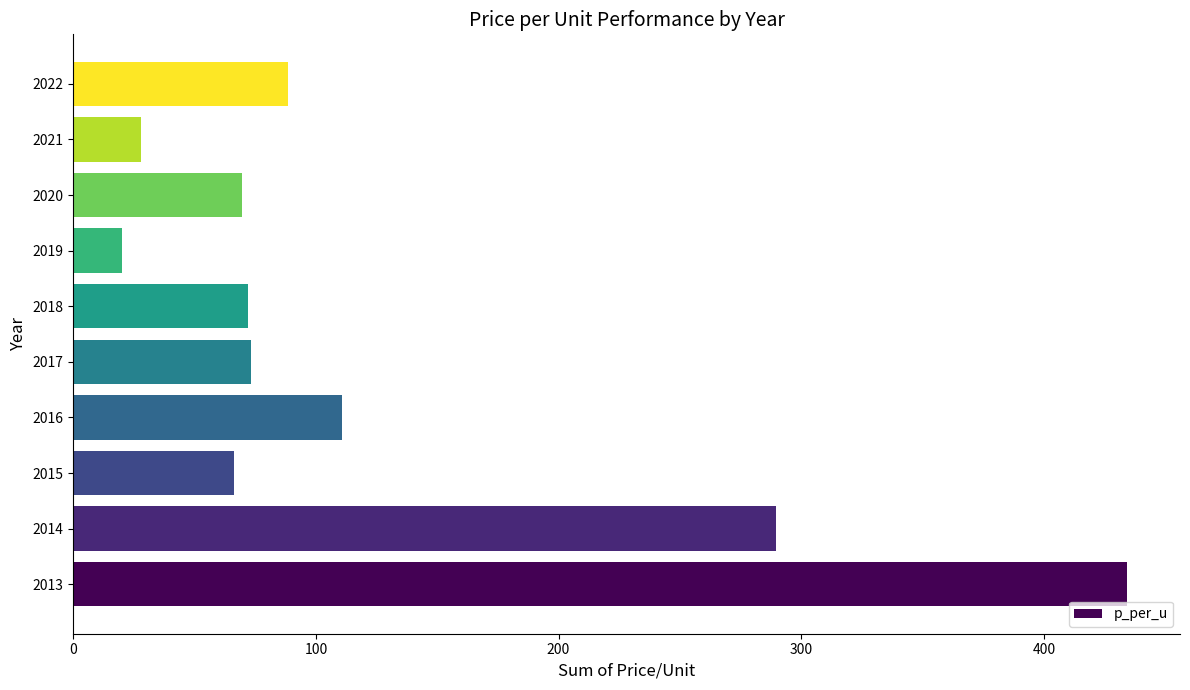

At which label is the value closest to 227?

2014